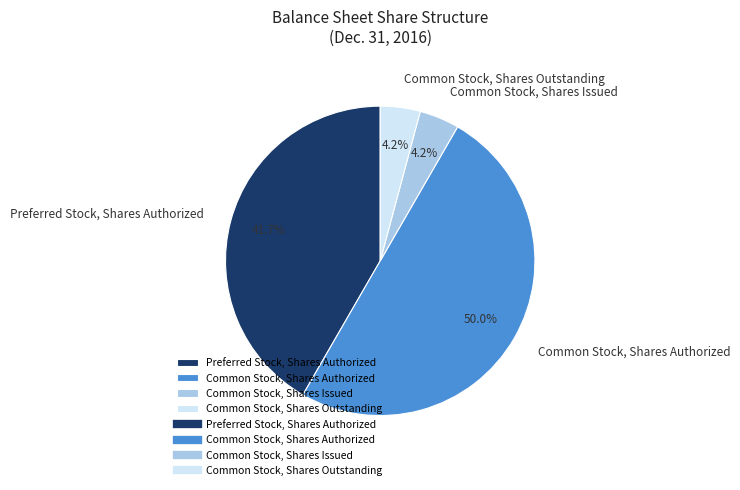

How many segments does this pie chart have?

4